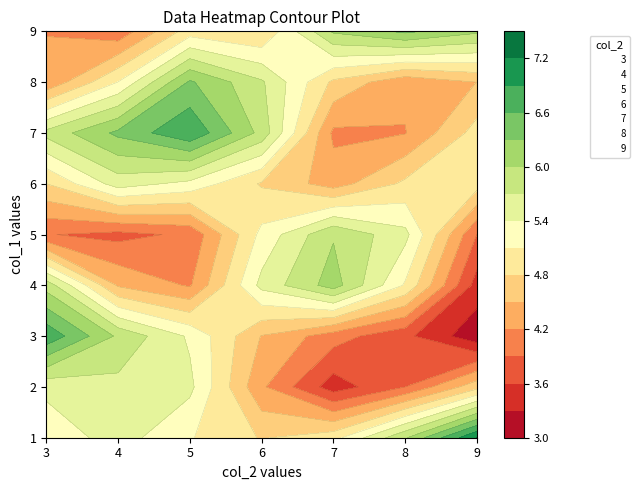

The value of 4 at 4 is 3. True or false?

False